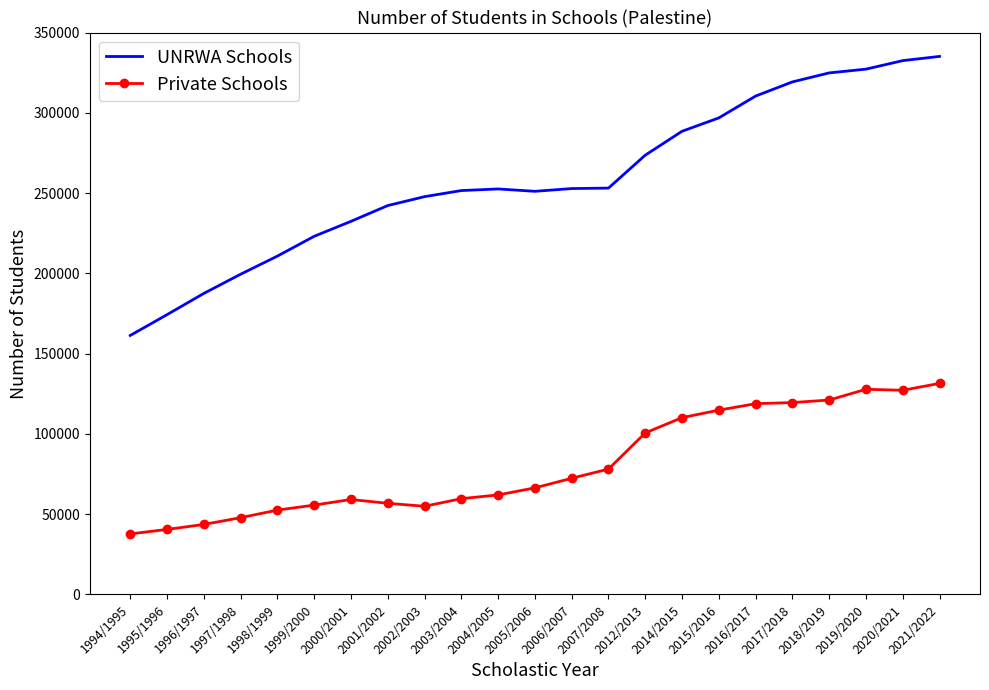

Which category has the lowest value in the UNRWA Schools series?

1994/1995